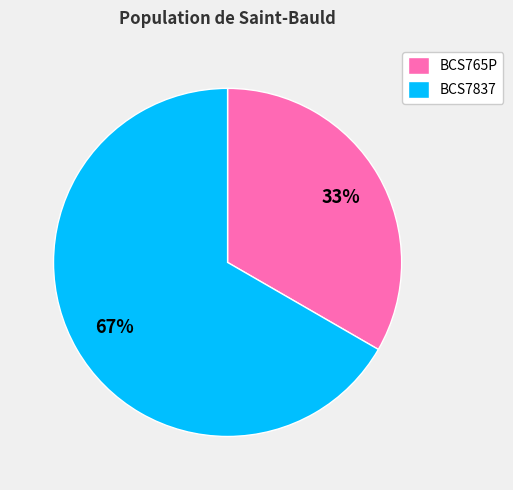

Is there any slice that represents more than half of the pie?

Yes